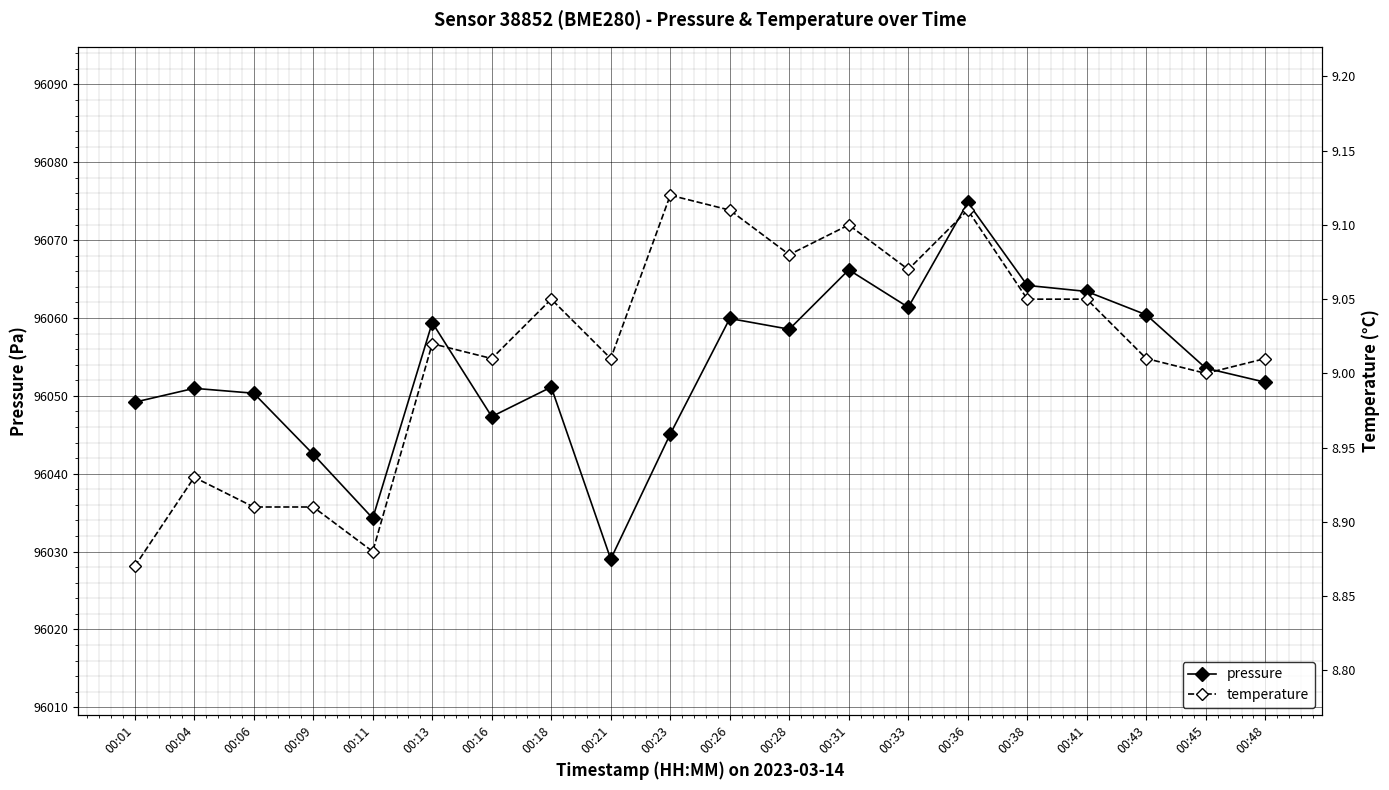

Which category has the highest value across all series?

00:36